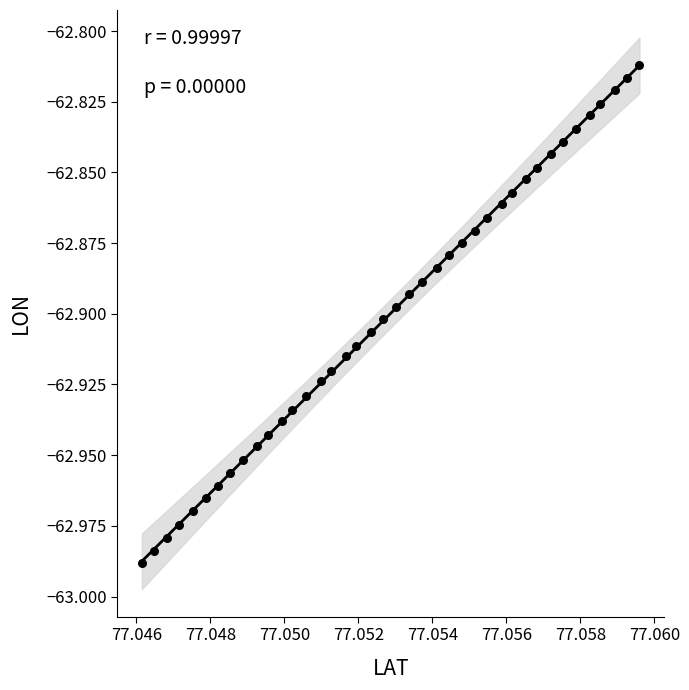

How many points are shown in the scatter plot?

40